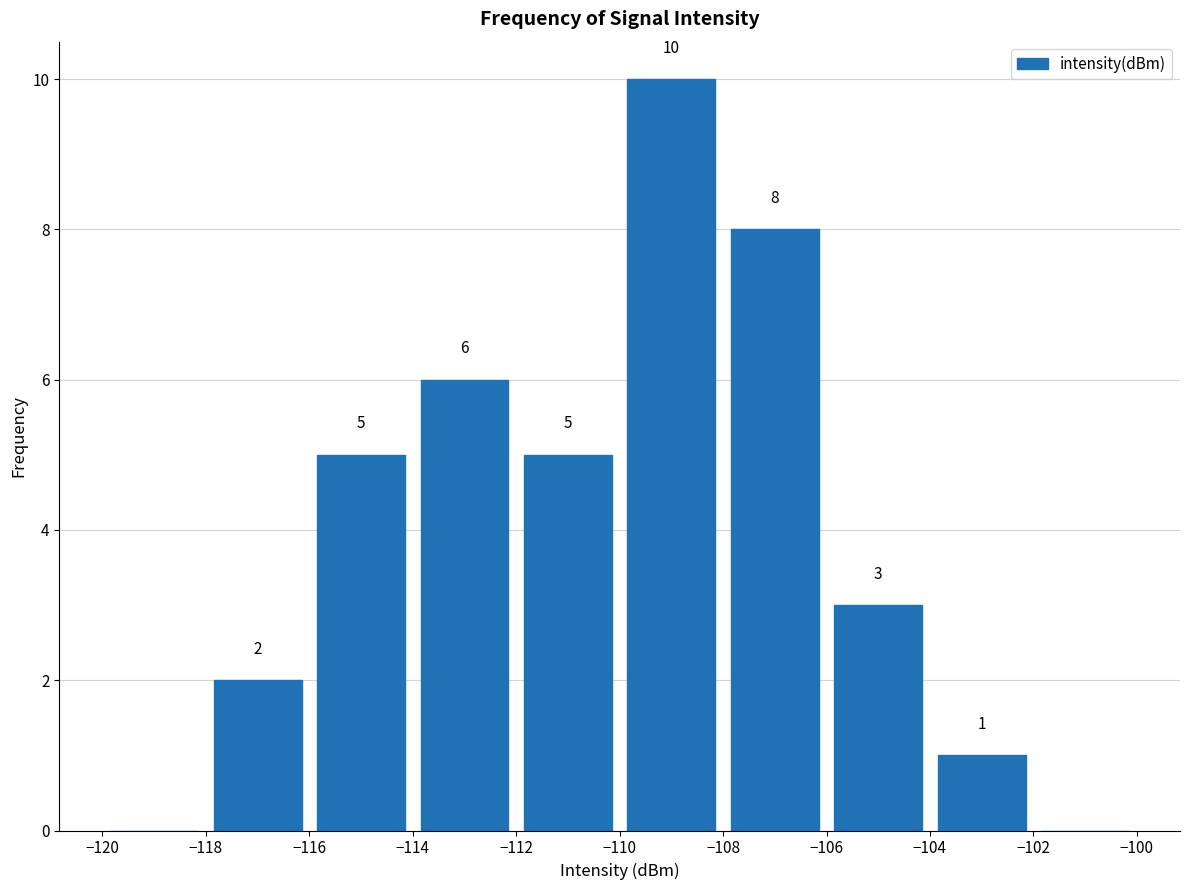

Which range on the x-axis has the tallest bar?

-110 to -108